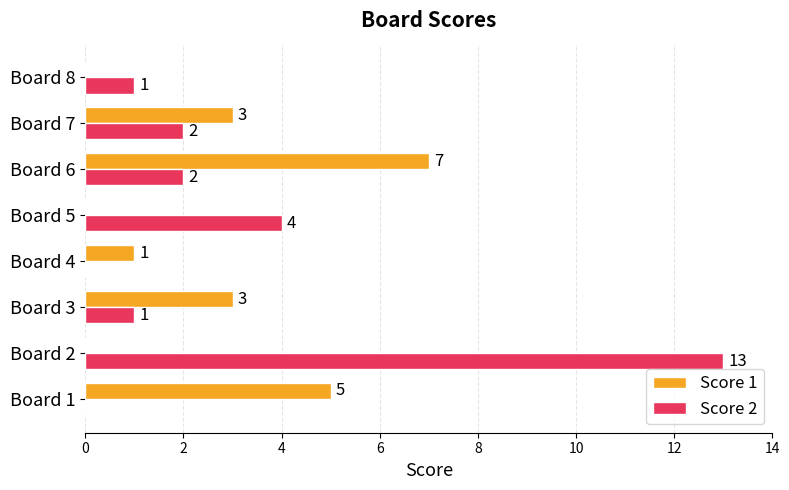

Where is Score 2 nearest to the value 6?

Board 5